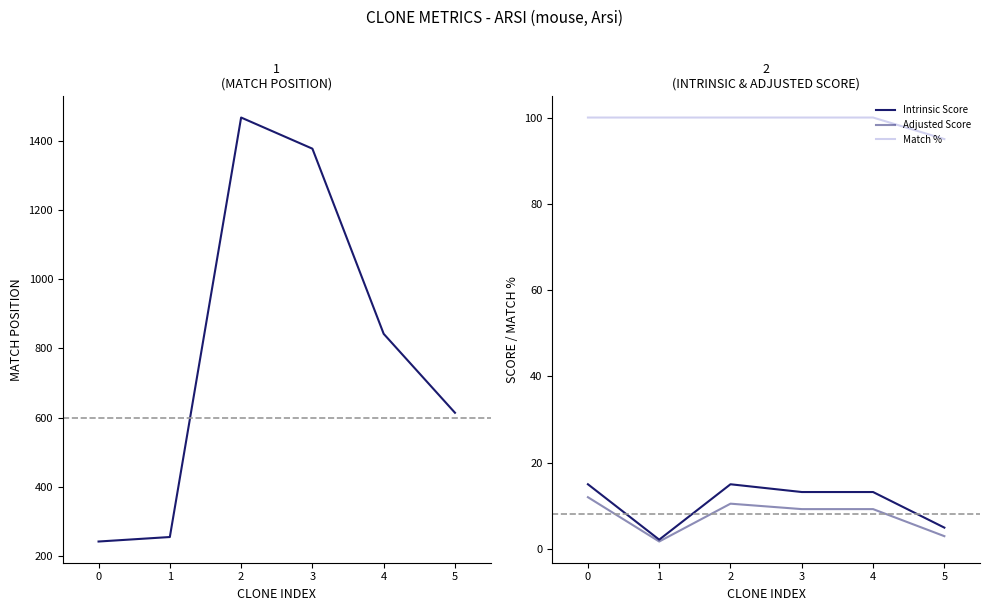

What is the highest value of the Intrinsic Score series?

15.0